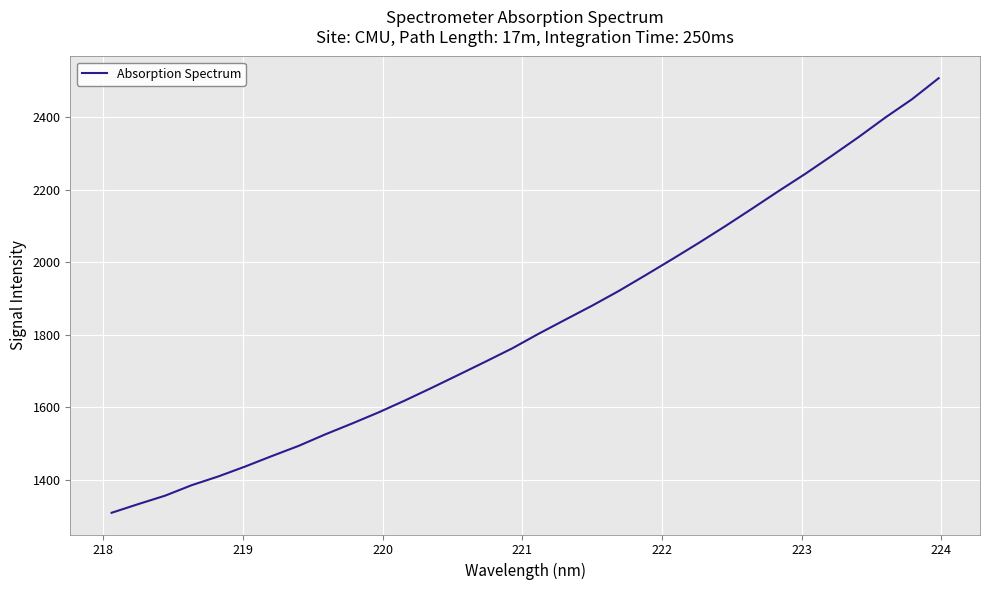

What is the minimum value shown in the chart?

1308.9